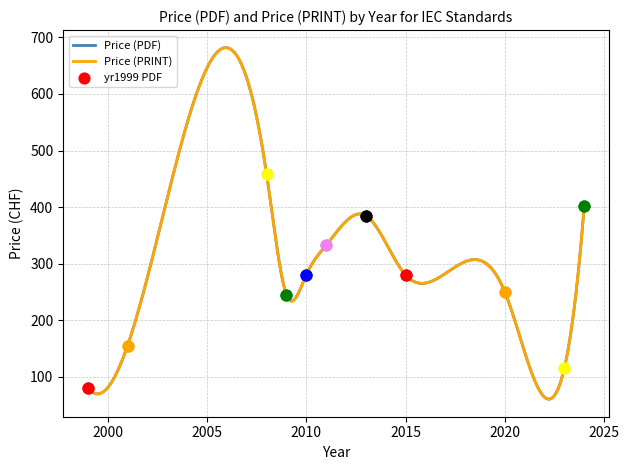

Which series contains the highest Y value?

Price (PDF)